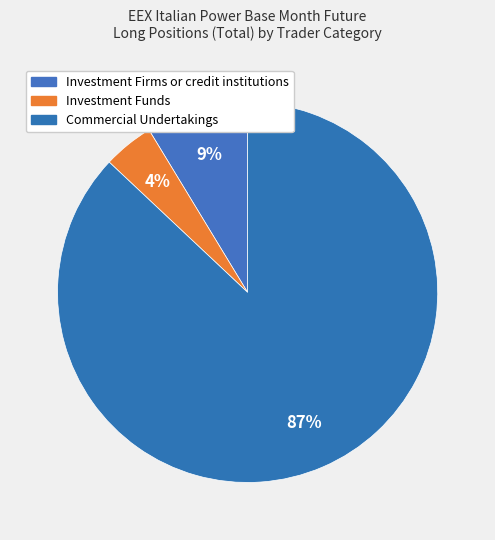

Combined, do Investment Firms or credit institutions and Investment Funds account for over 50%?

No